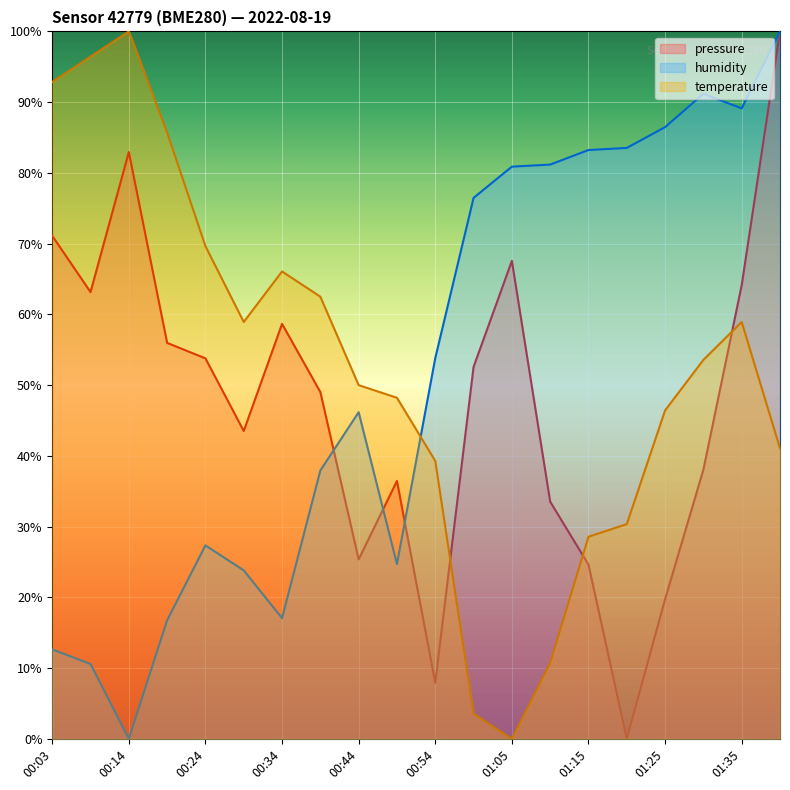

At which label does temperature first exceed 53?

00:03